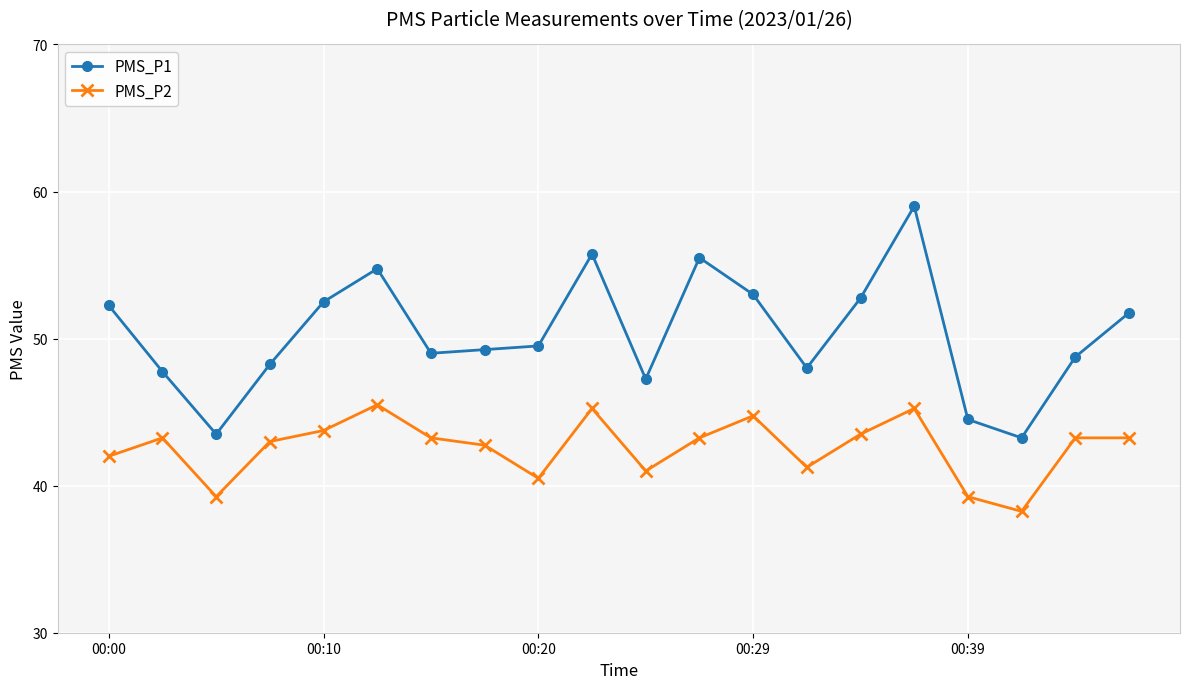

Which series has the largest total across all categories?

PMS_P1